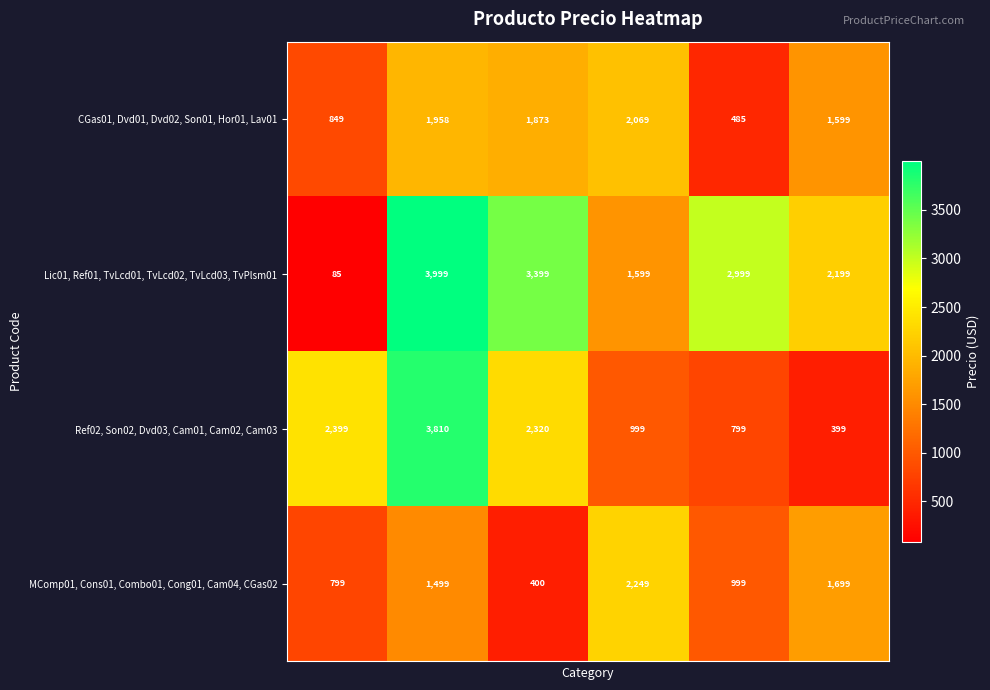

Which series has the largest total across all categories?

Lic01, Ref01, TvLcd01, TvLcd02, TvLcd03, TvPlsm01